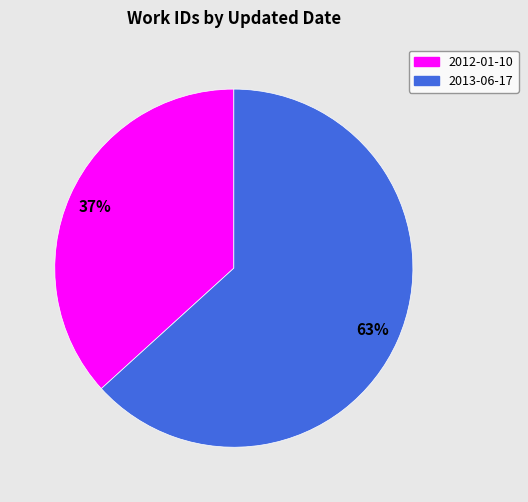

To the nearest percent, what is the average slice percentage?

50%